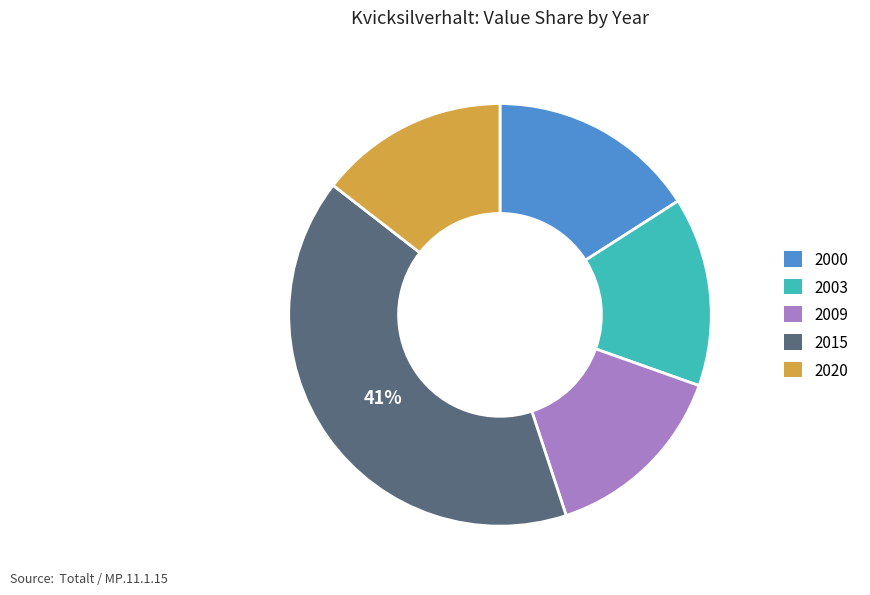

Which slice is the largest?

2015